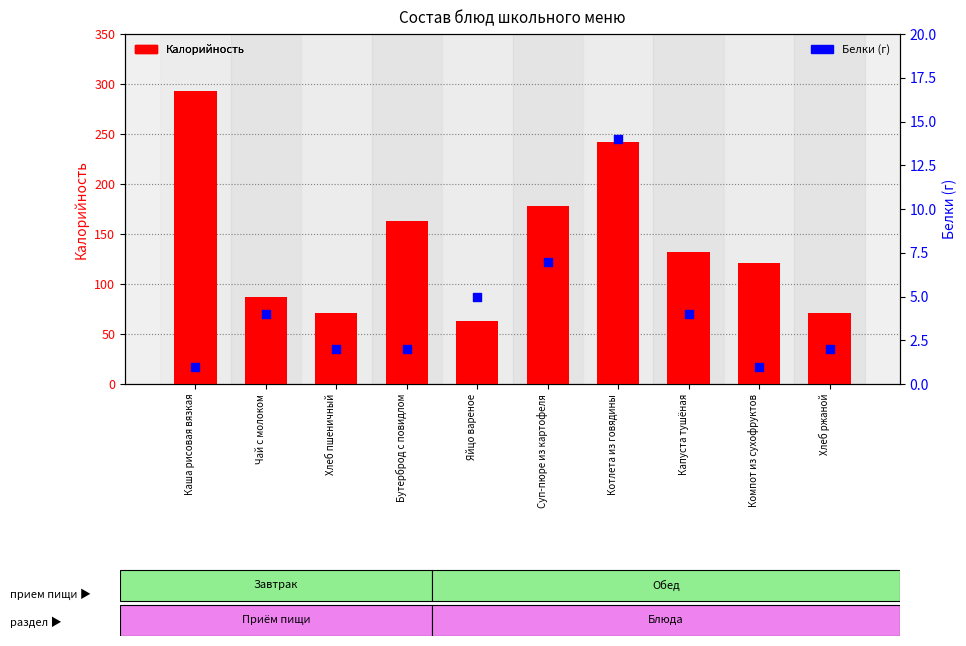

Which series contains the lowest Y value?

Белки